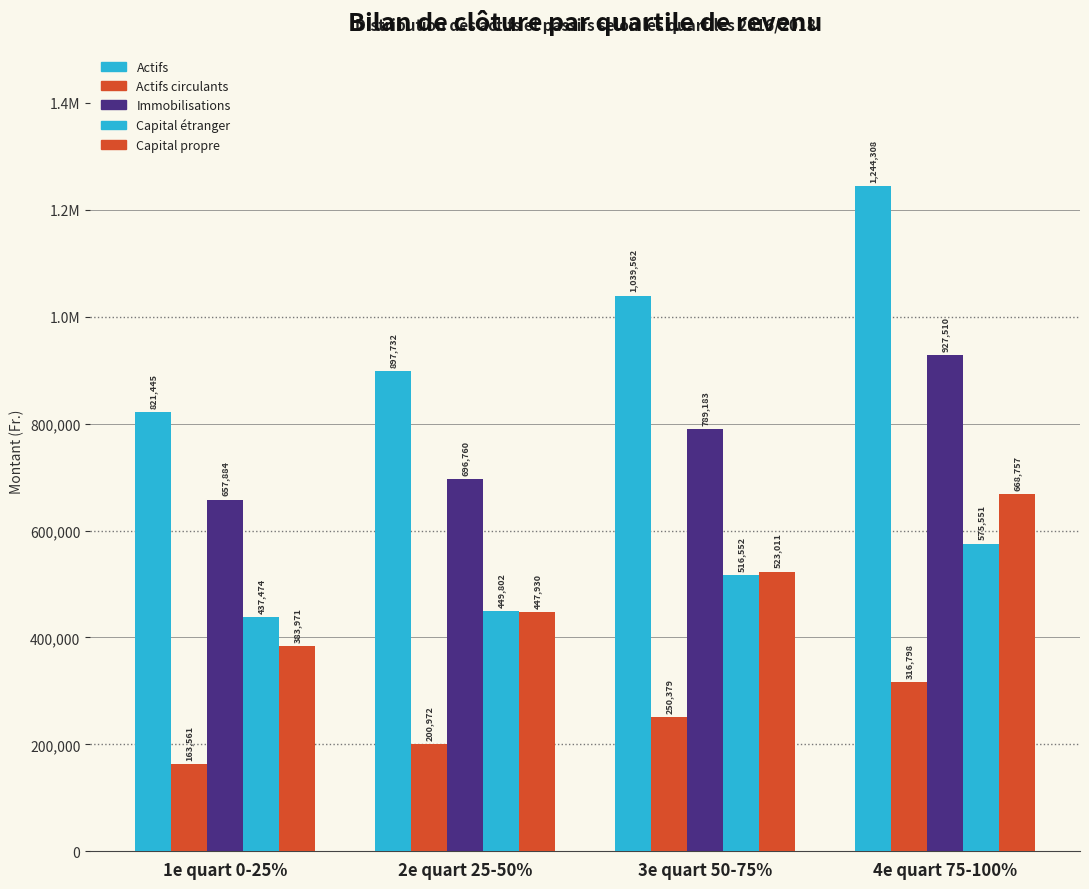

Does the chart contain any negative values?

No